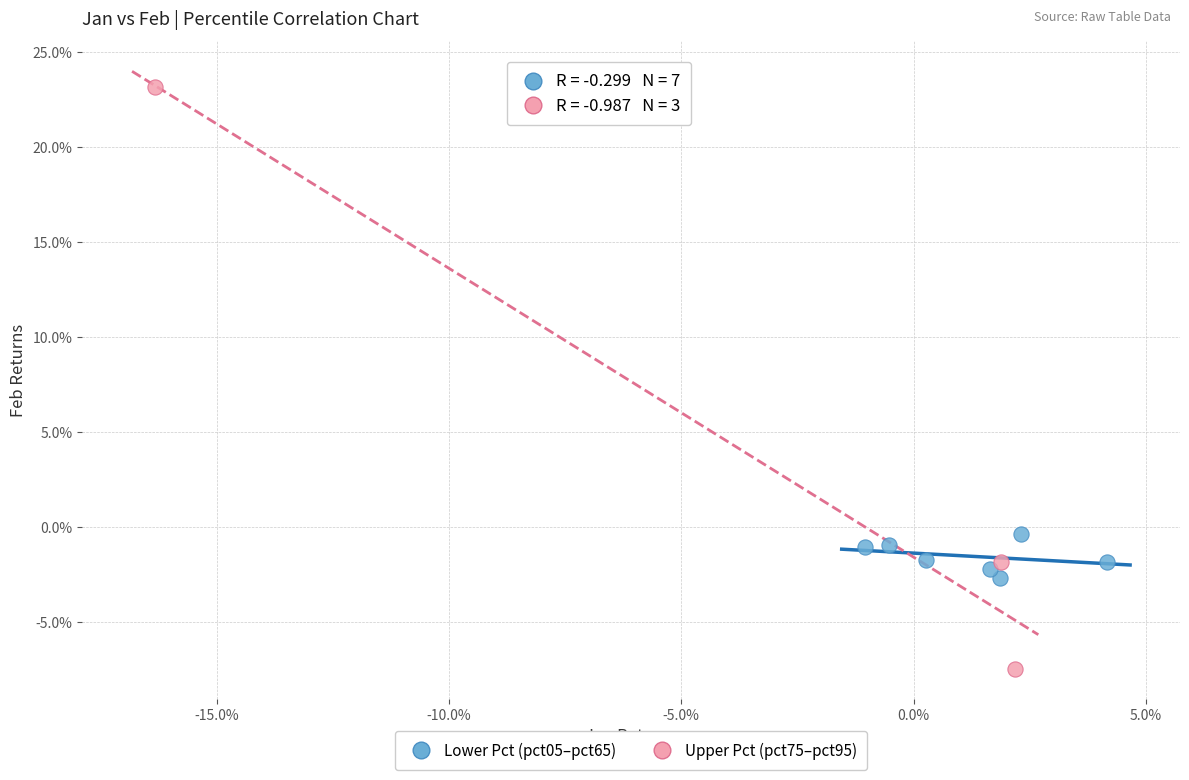

Which series contains the lowest Y value?

Upper Pct (pct75–pct95)